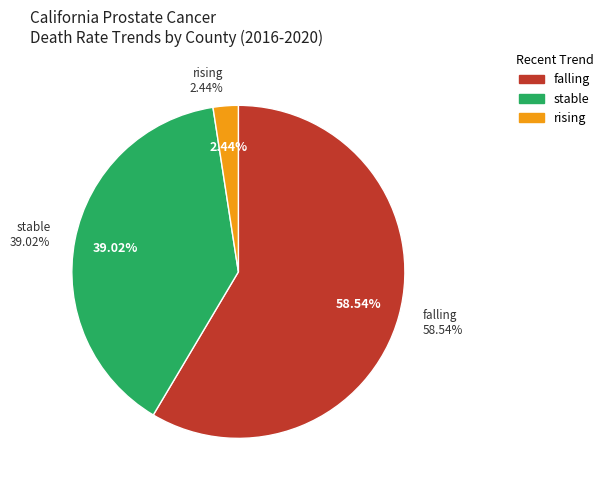

Which category has the biggest portion of the pie?

falling